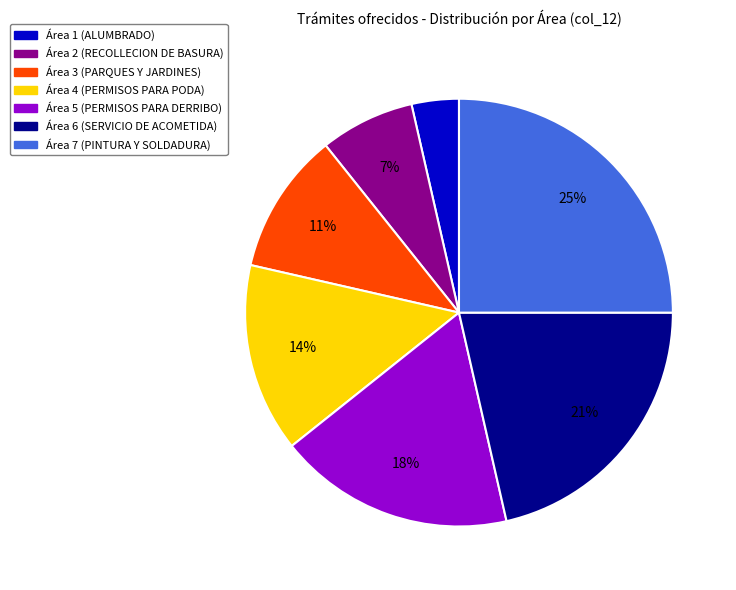

To the nearest percent, what is the difference between the largest and smallest slice percentages?

21%